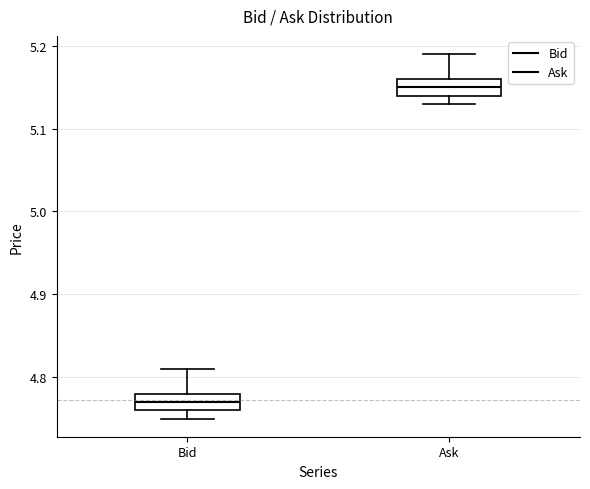

Where does the upper whisker of the box for Ask end on the y-axis? The values are not printed on the chart, so give them approximately, as read against the axis.

5.19